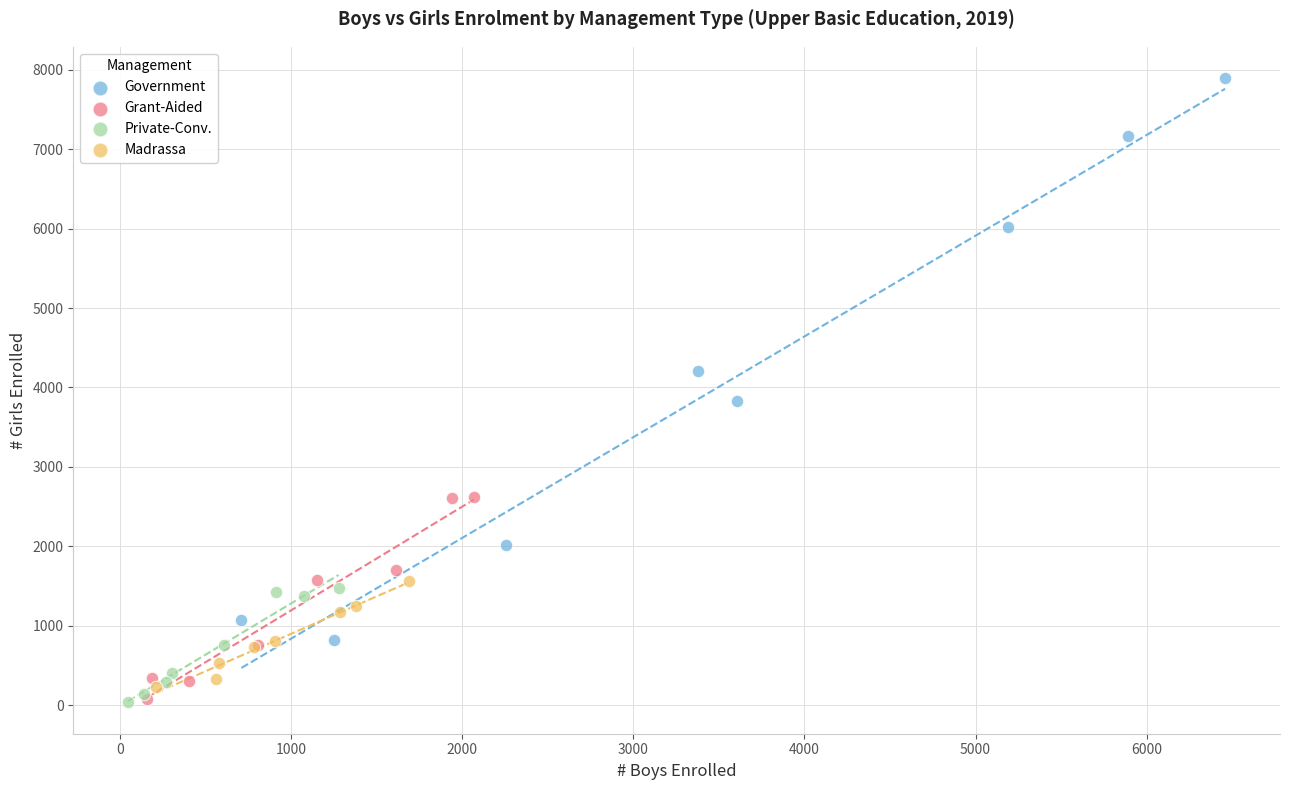

Which series contains the highest Y value?

Government